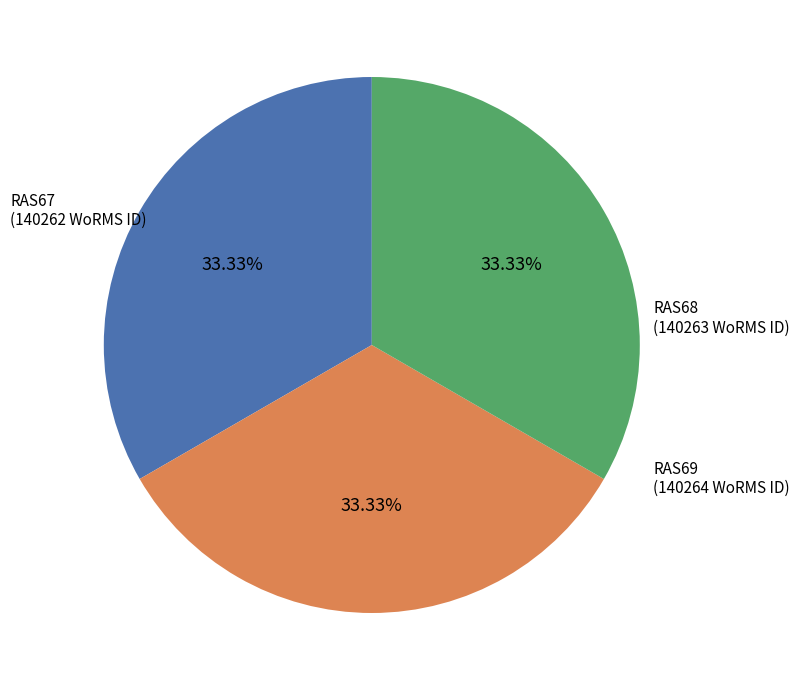

Is it true that RAS67 is 33% of the pie?

True